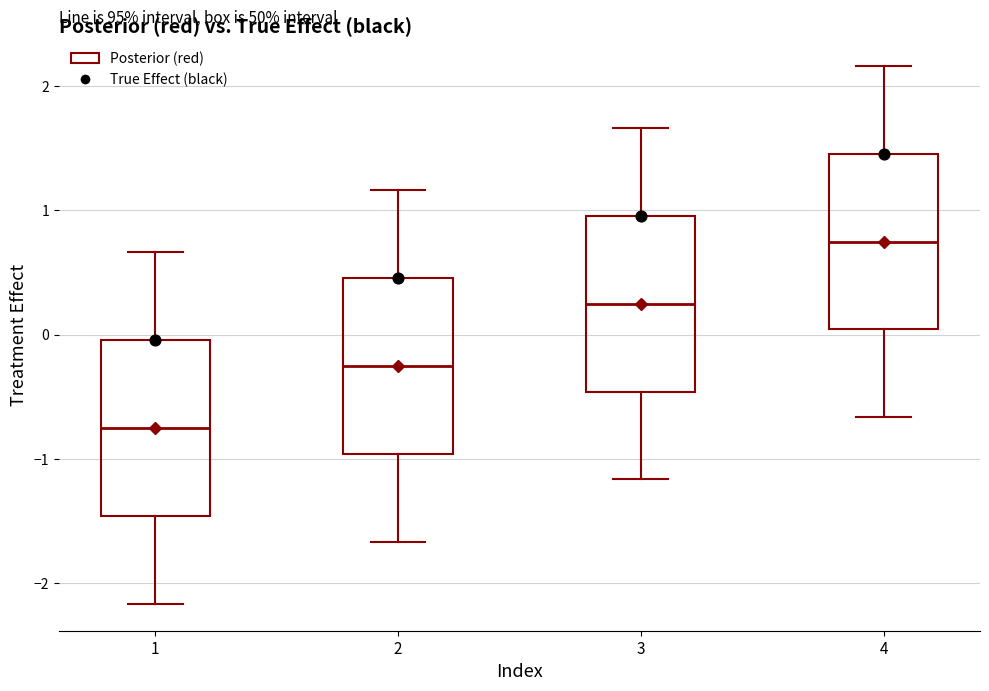

Which box has the highest median line?

4